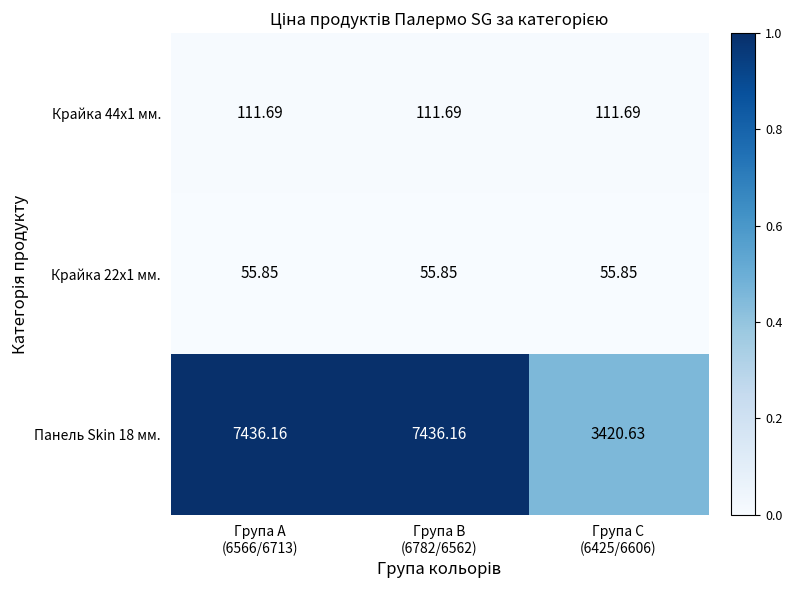

Rank the series by their maximum value, from highest to lowest.

Панель Skin 18 мм., Крайка 44x1 мм., Крайка 22x1 мм.